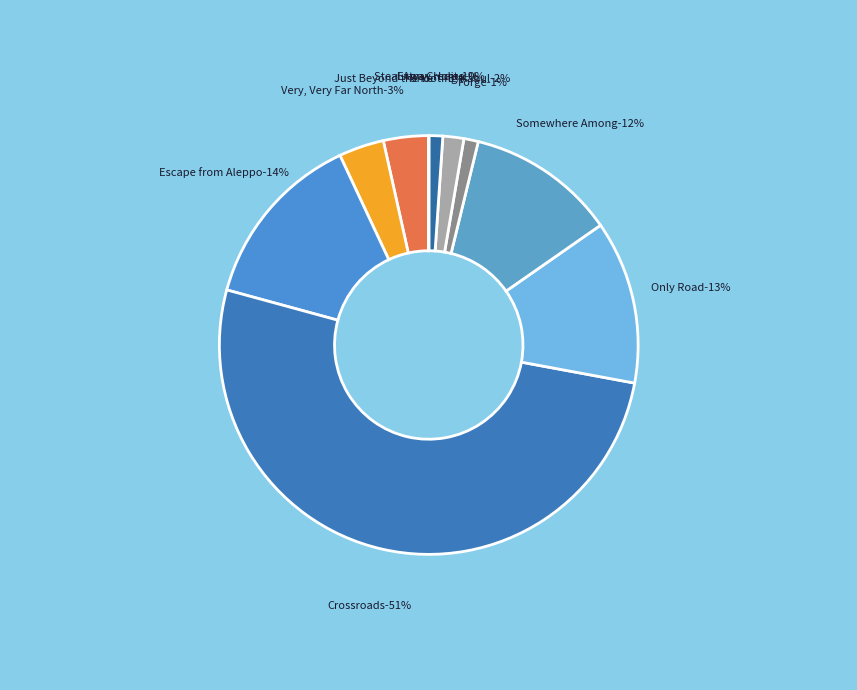

Which category accounts for the majority?

Crossroads